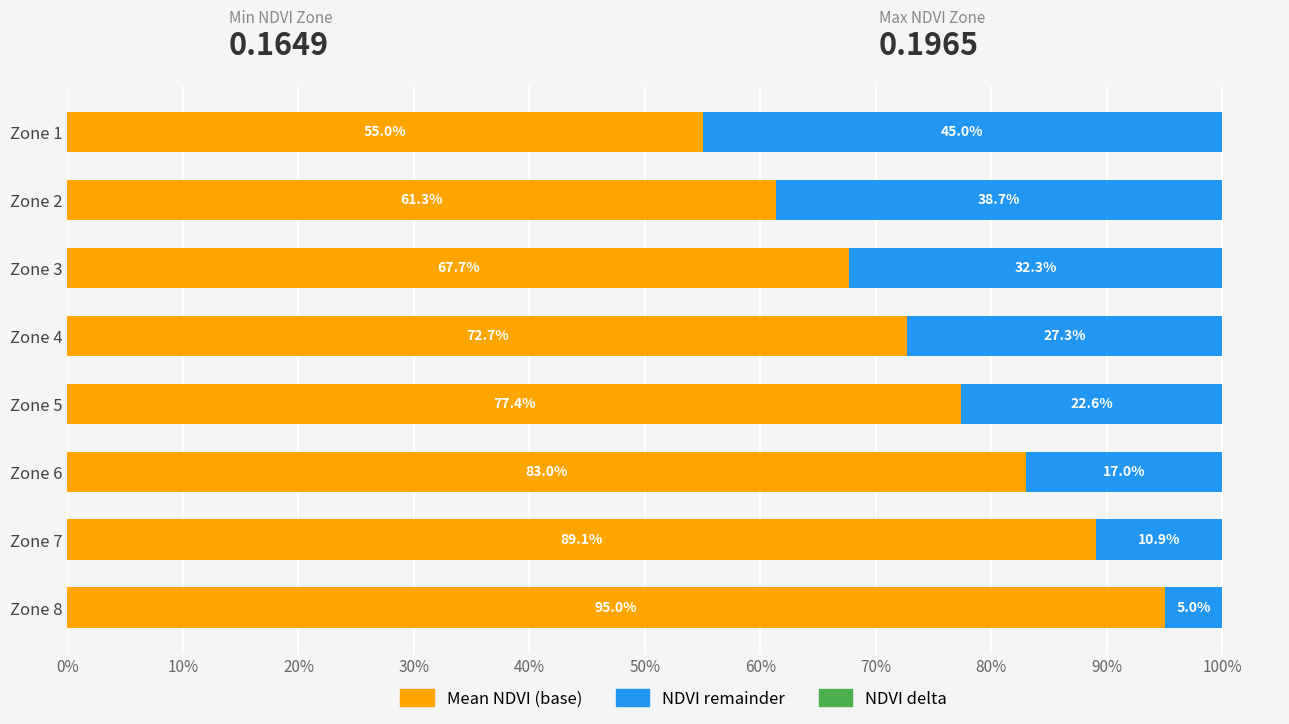

How many values in the Mean NDVI (base) series are below 77?

4